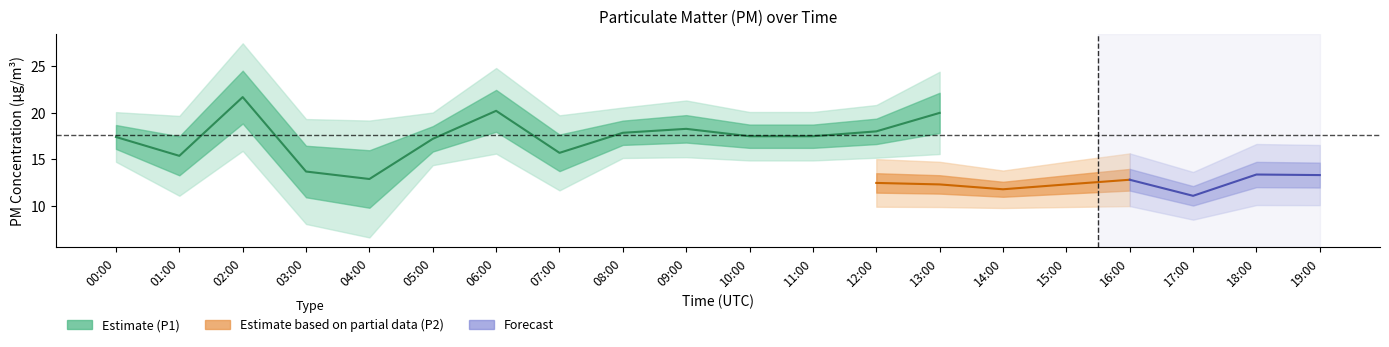

True or false: P2 has a value of 17.9 at 06:00.

False